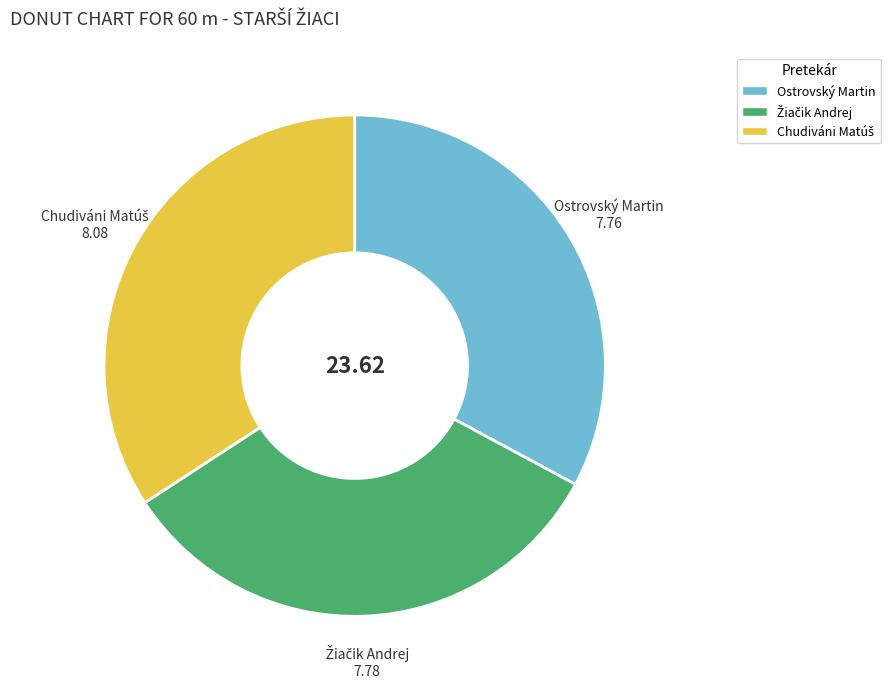

Is there a majority slice in this chart?

No